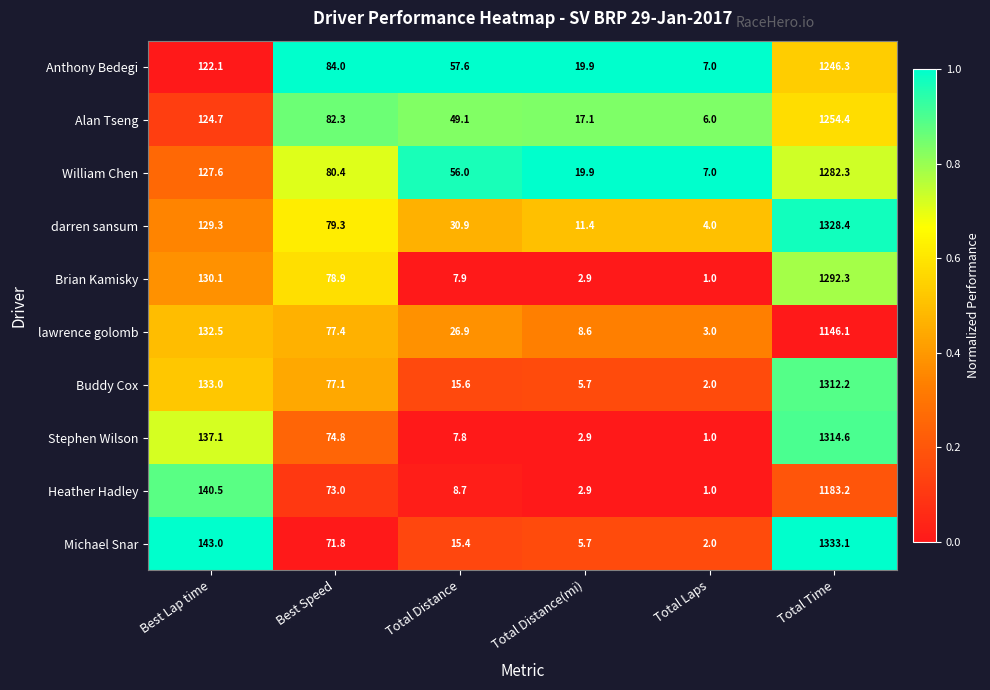

Rank the series by their maximum value, from lowest to highest.

lawrence golomb, Heather Hadley, Anthony Bedegi, Alan Tseng, William Chen, Brian Kamisky, Buddy Cox, Stephen Wilson, darren sansum, Michael Snar